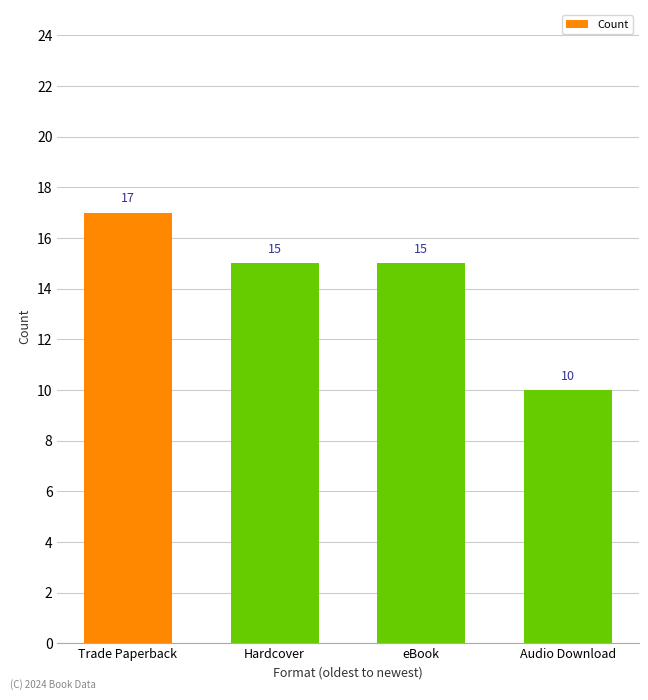

Where does the data first go above 15?

Trade Paperback